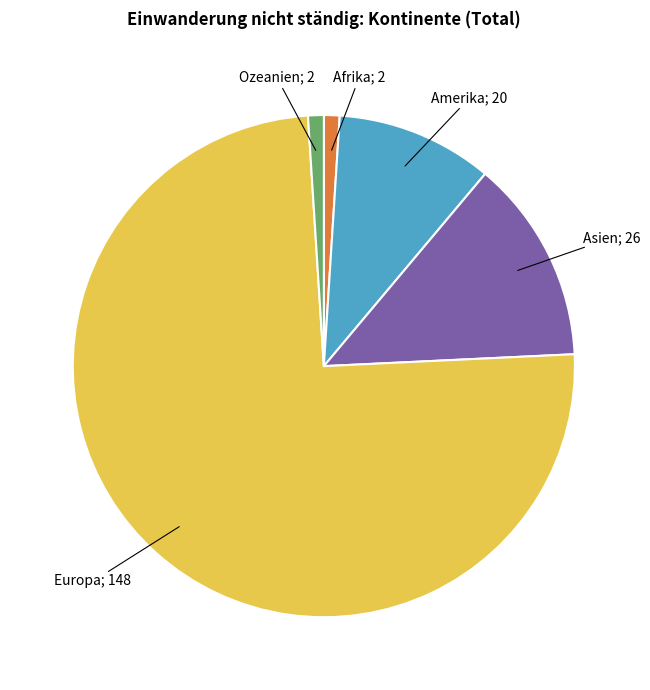

Between Asien and Europa, which is larger?

Europa